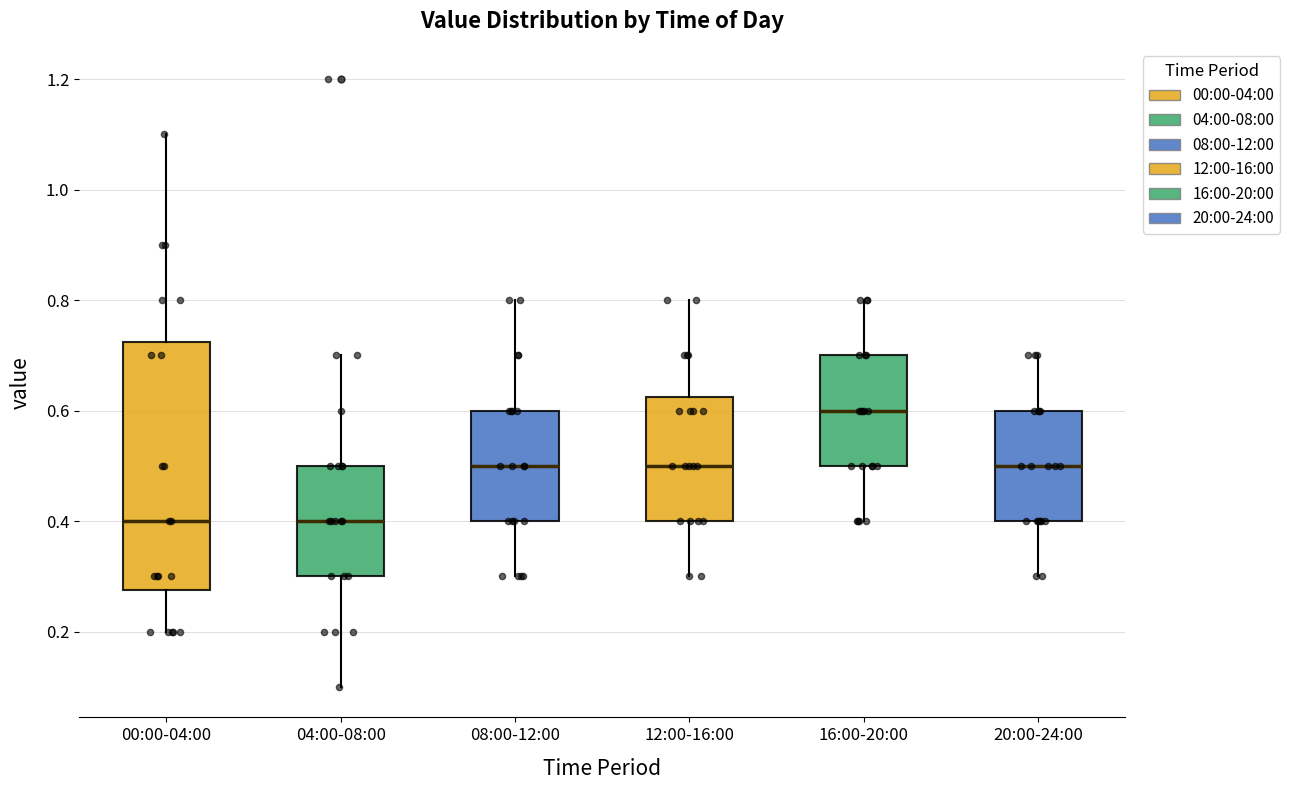

Where is the upper edge of the box for 12:00-16:00 on the y-axis? The values are not printed on the chart, so give them approximately, as read against the axis.

0.62